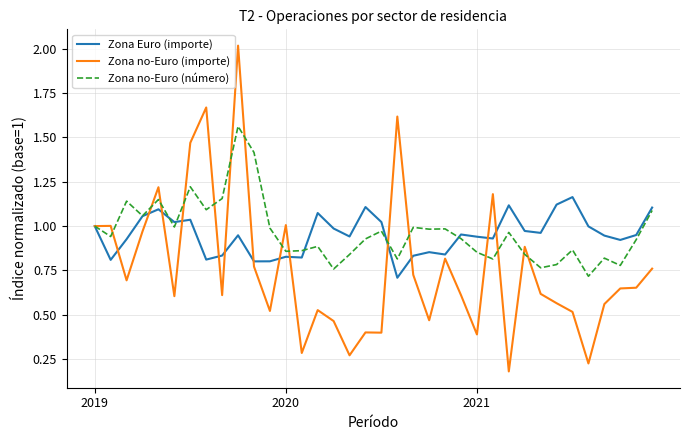

What is the difference between the maximum and second lowest values in the Zona Euro (importe) series?

0.4